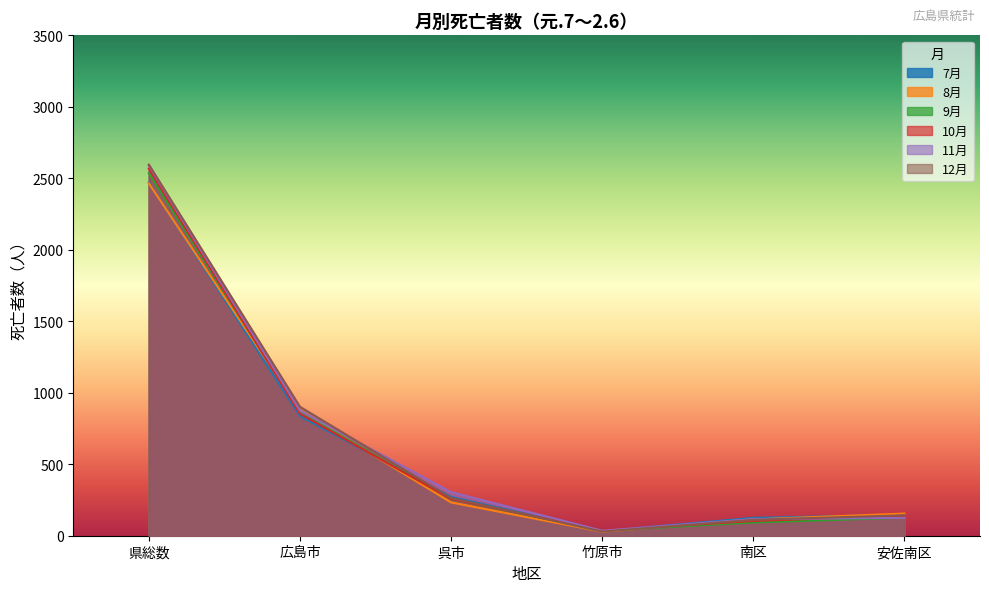

List the series in order of their peak value, highest first.

12月, 11月, 10月, 9月, 7月, 8月